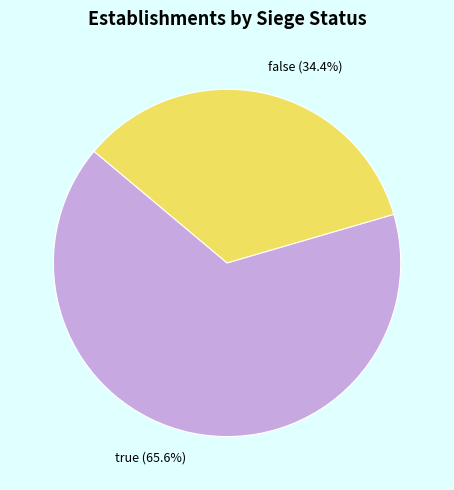

Combined, what portion of the pie is false and true?

100.0%